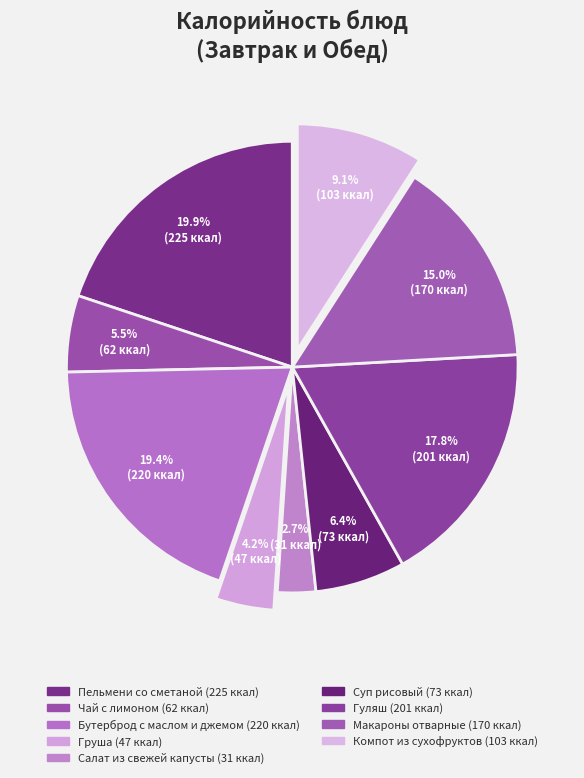

Which slice is the largest?

Пельмени со сметаной